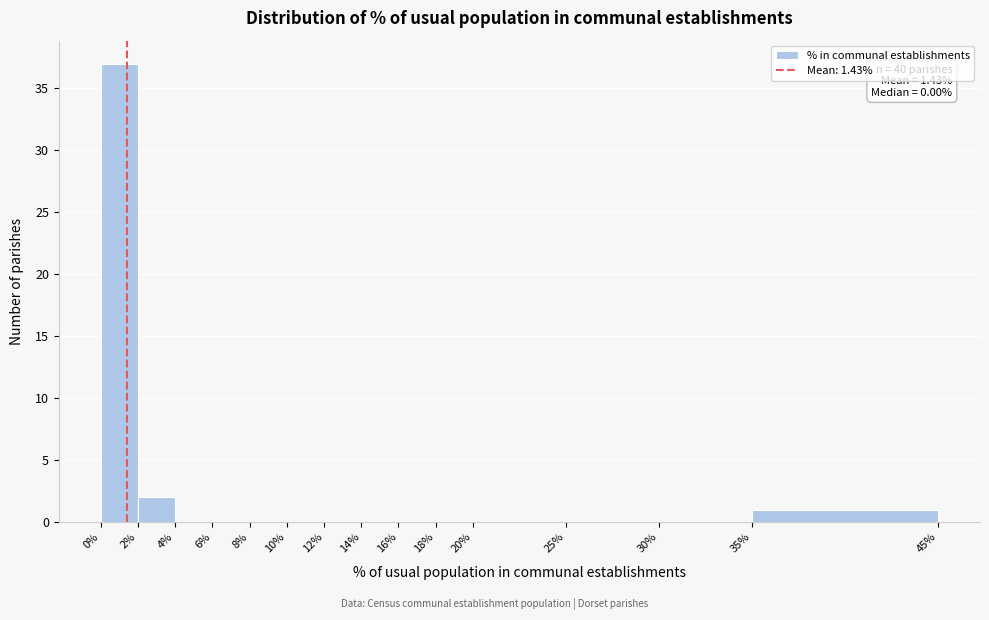

Over which range of the x-axis is the bar tallest?

0% to 2%